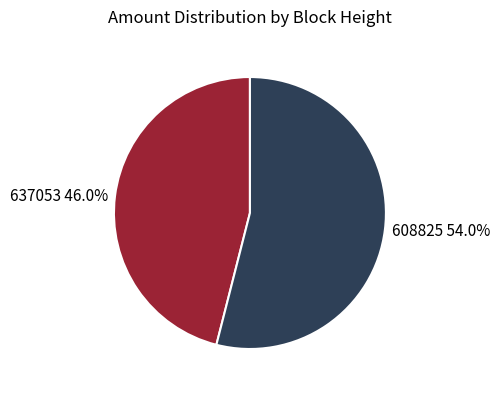

How many segments does this pie chart have?

2